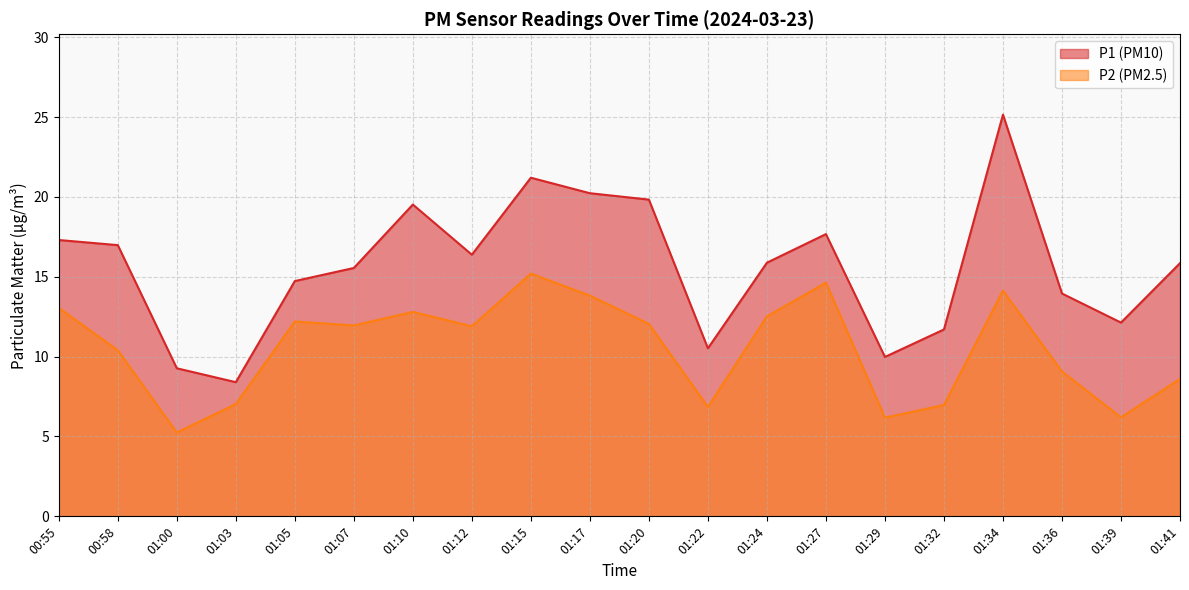

At which label does P2 (PM2.5) reach its peak?

01:15